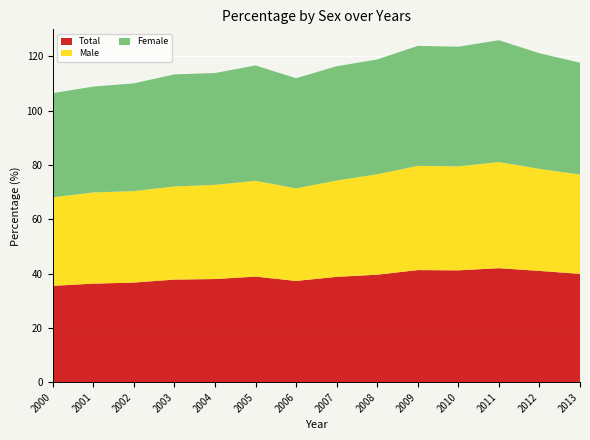

Reading right to left, extract all data points from this chart.

Total: 39.9	41.0	42.0	41.2	41.3	39.6	38.8	37.3	38.9	38.0	37.8	36.7	36.3	35.5
Male: 36.6	37.6	39.1	38.3	38.4	37.0	35.5	34.1	35.3	34.7	34.3	33.7	33.6	32.6
Female: 41.2	42.6	44.9	44.1	44.2	42.3	42.1	40.6	42.5	41.2	41.3	39.7	39.0	38.4